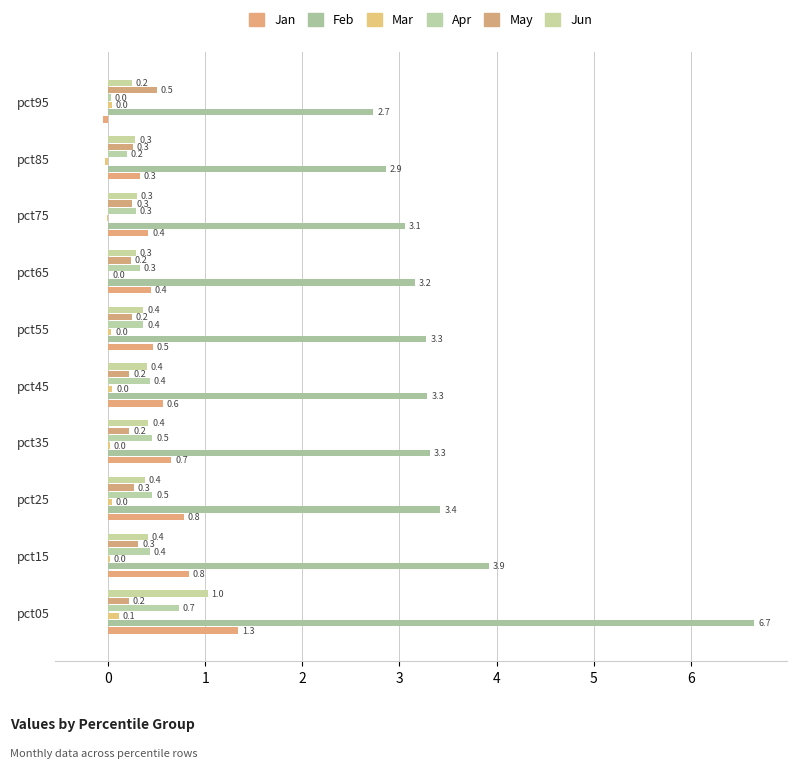

How many values in the Jan series exceed 0?

9